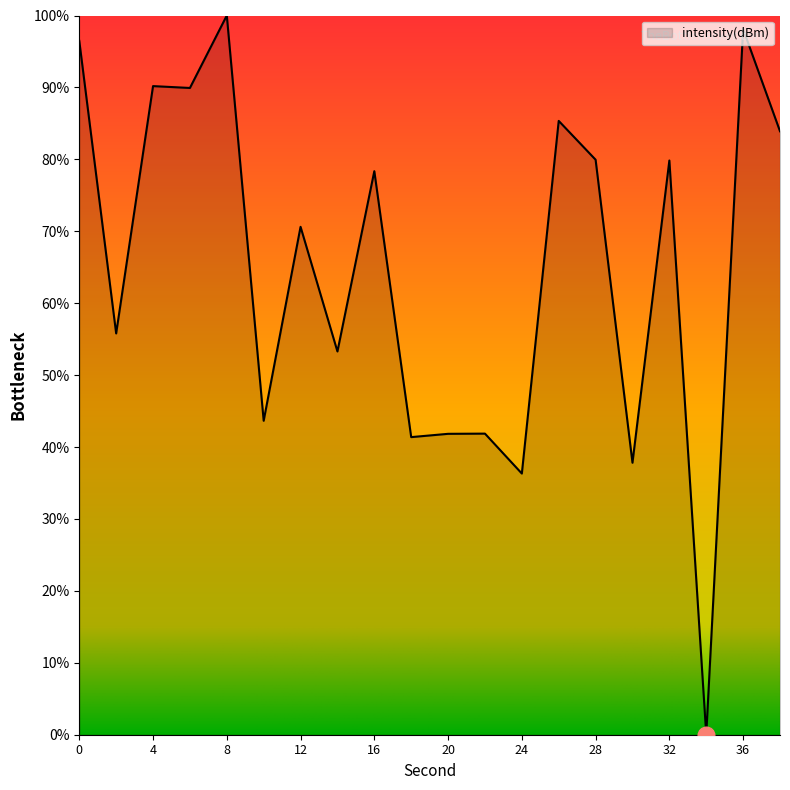

What is the greatest value displayed?

100.0